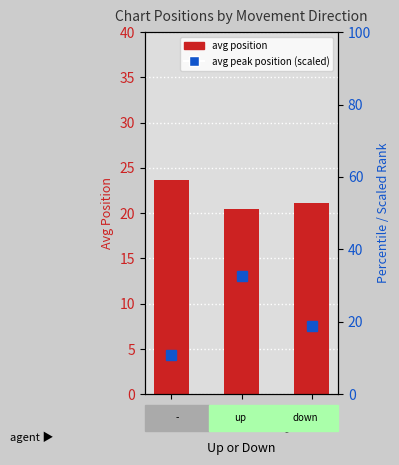

The value of avg peak position (scaled) at up is 8.2. True or false?

False